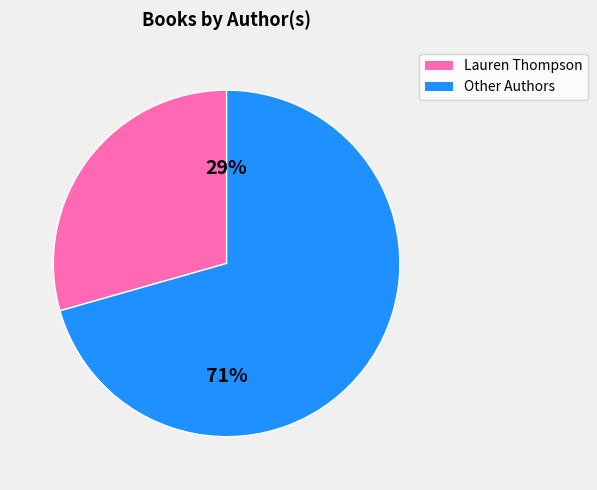

To the nearest percent, what is the average slice percentage?

50%